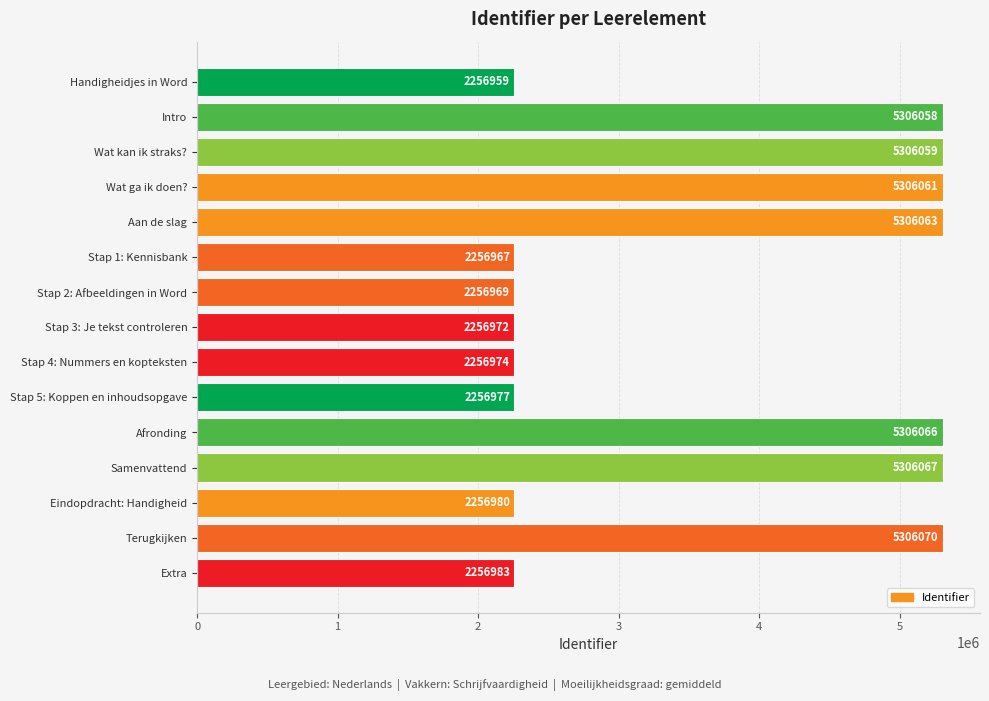

The value at Extra is 1543943. True or false?

False